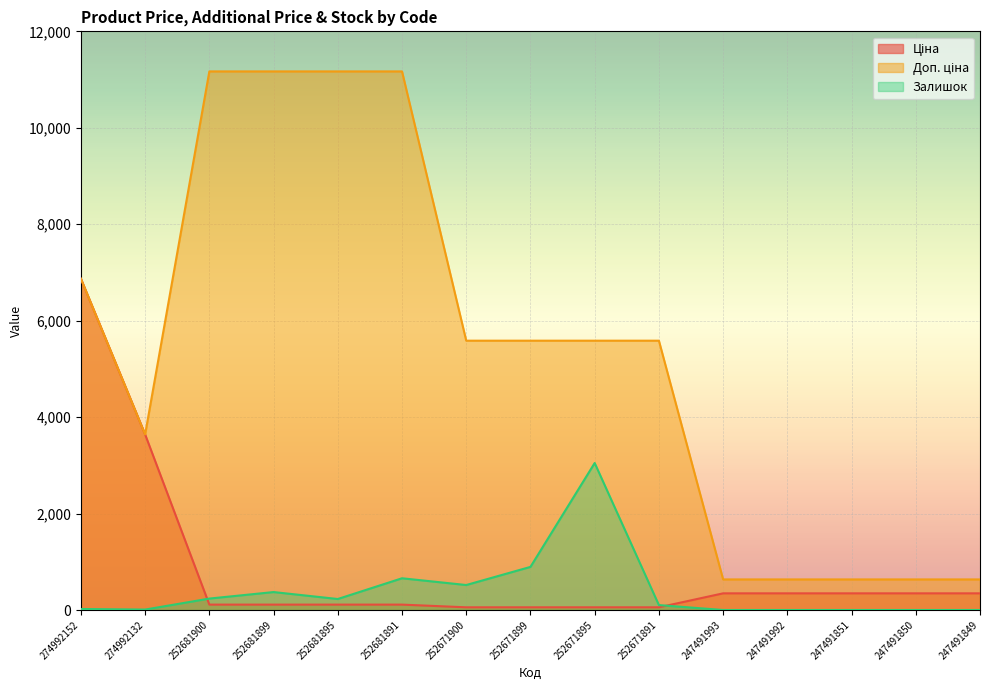

Which series has the largest range (max minus min)?

Доп. ціна